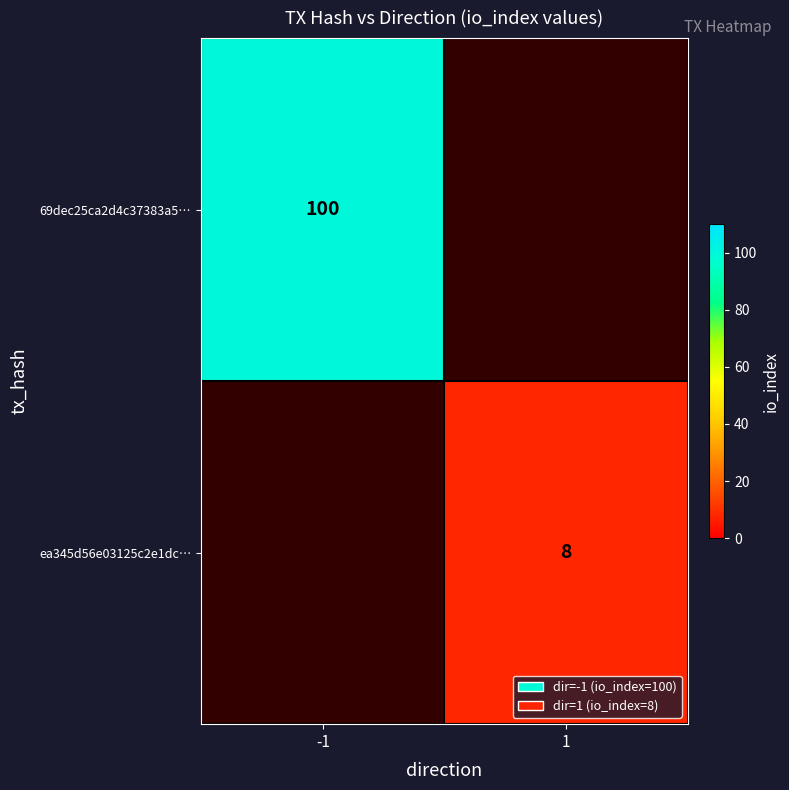

True or false: ea345d56e03125c2e1dc… has a value of 3 at 1.

False